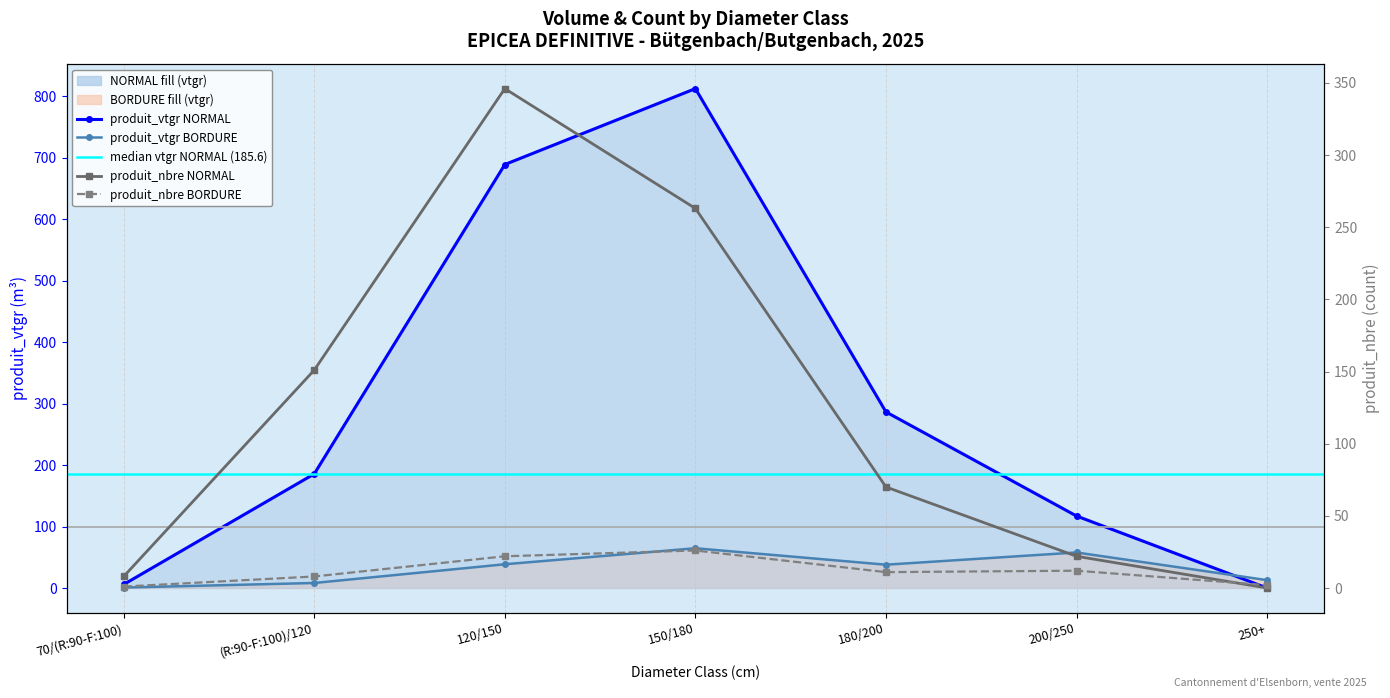

Which series has the largest total across all categories?

produit_vtgr_NORMAL